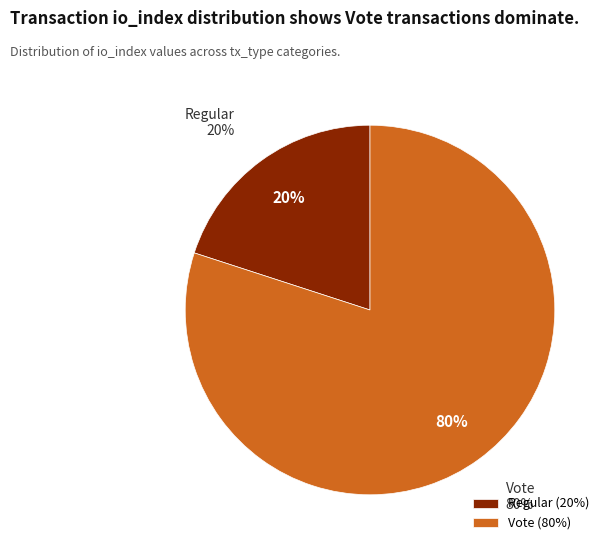

Which slice is the smallest?

Regular